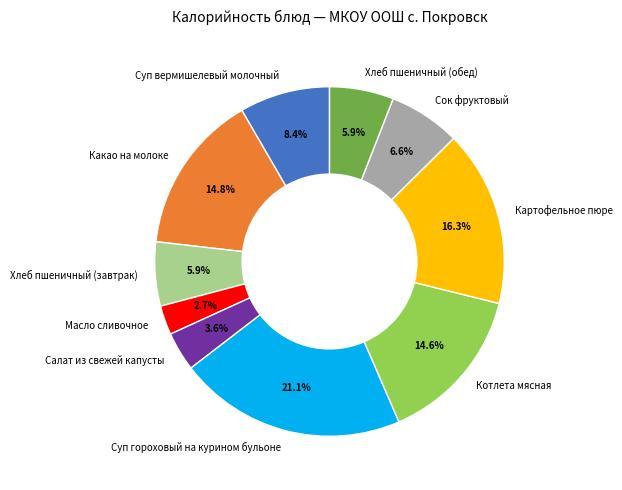

How many slices are in this pie chart?

10